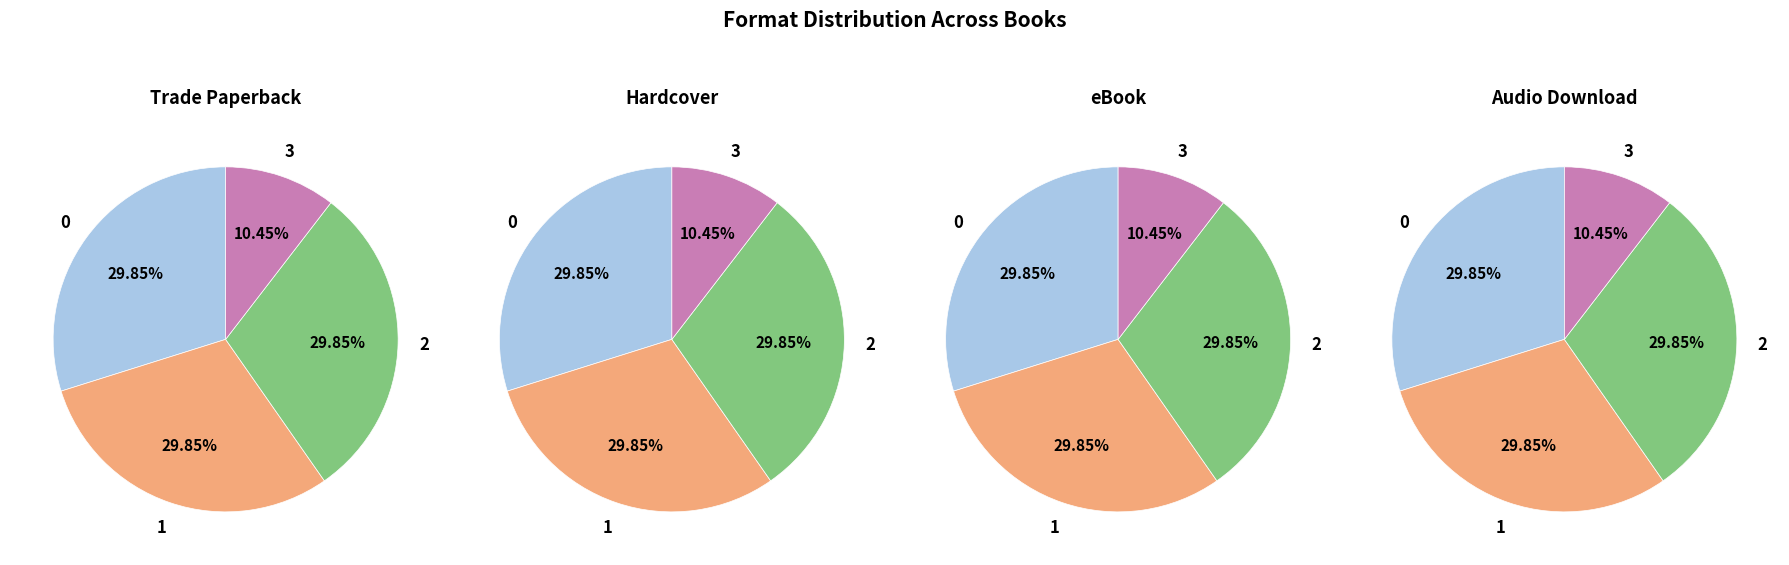

What percentage do Audio Download and eBook together represent?

40.3%